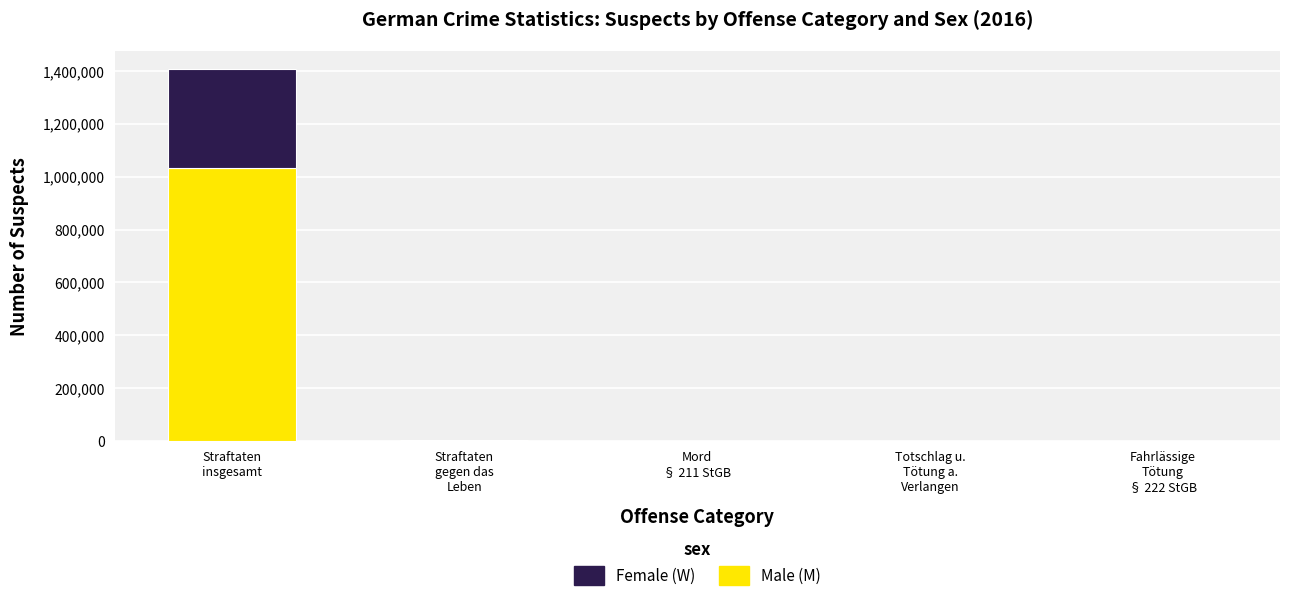

What is the sum of all Male (M) values?

1038588